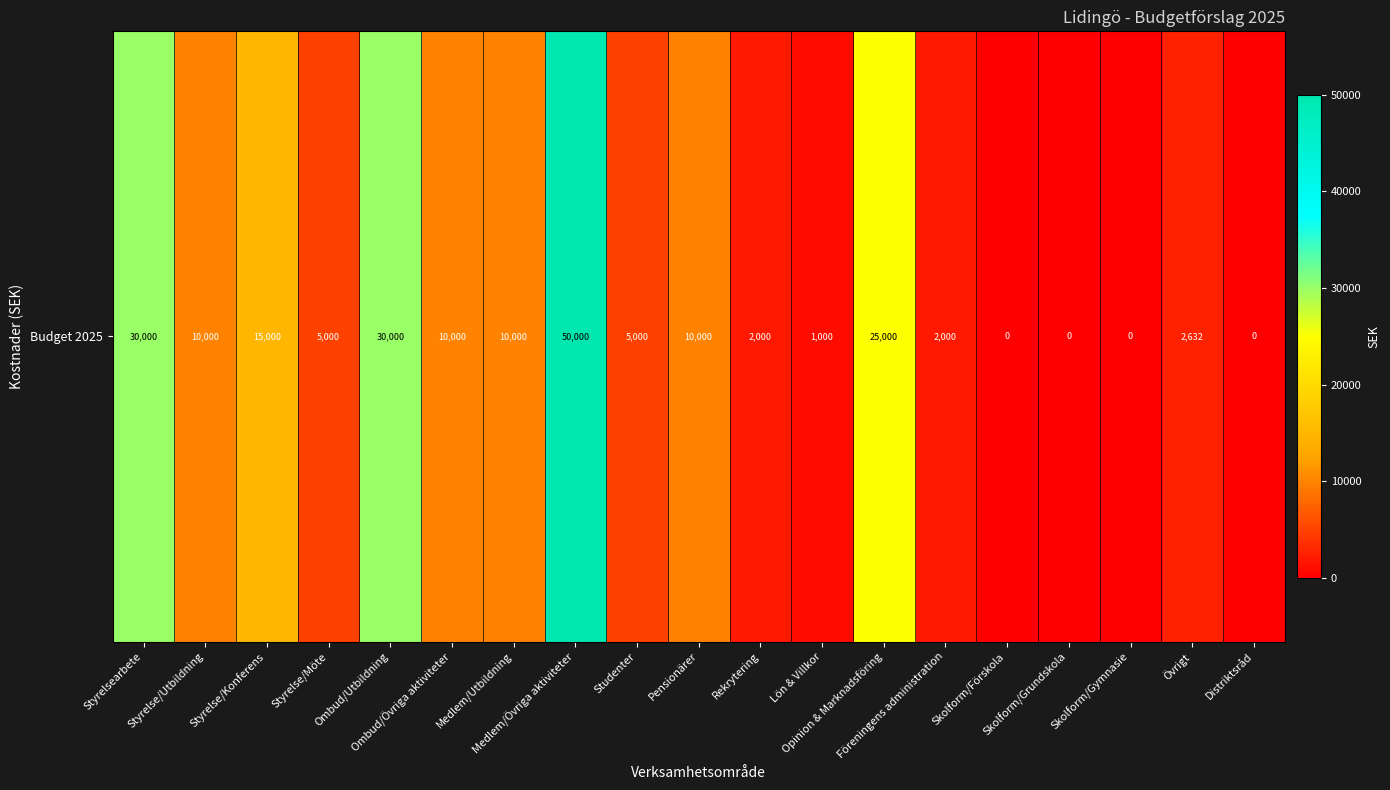

What is the average value?

10928